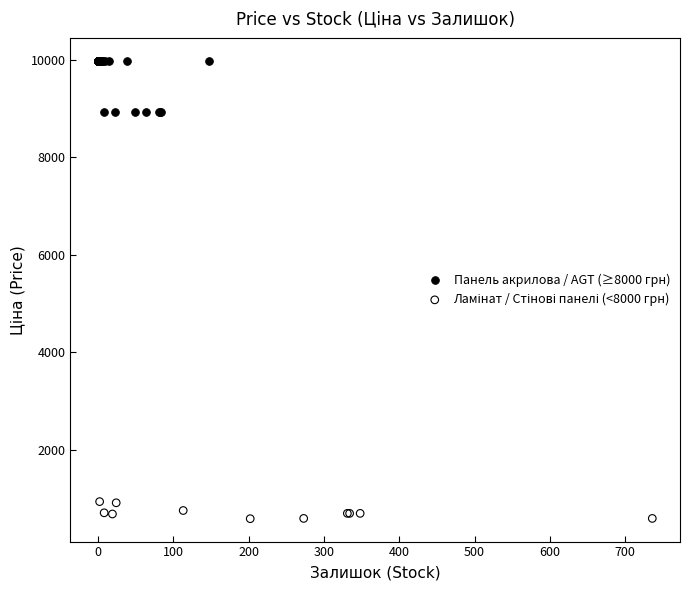

Which series has the widest spread of Y values?

Панель акрилова / AGT (≥8000 грн)